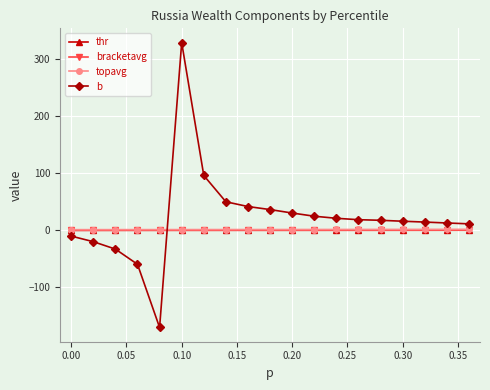

What is the value of the b point at the 7th from the left?

96.0